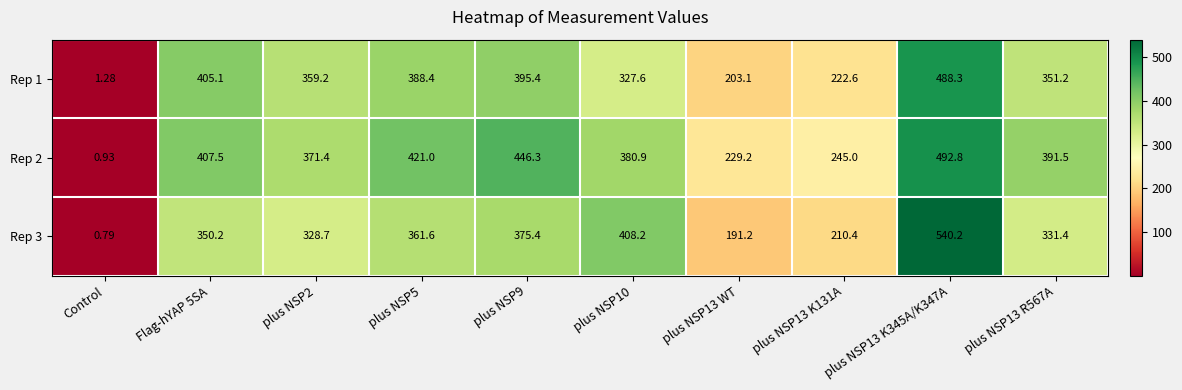

Is the value of Rep 1 at plus NSP10 greater than the value of Rep 2 at plus NSP13 K345A/K347A?

No